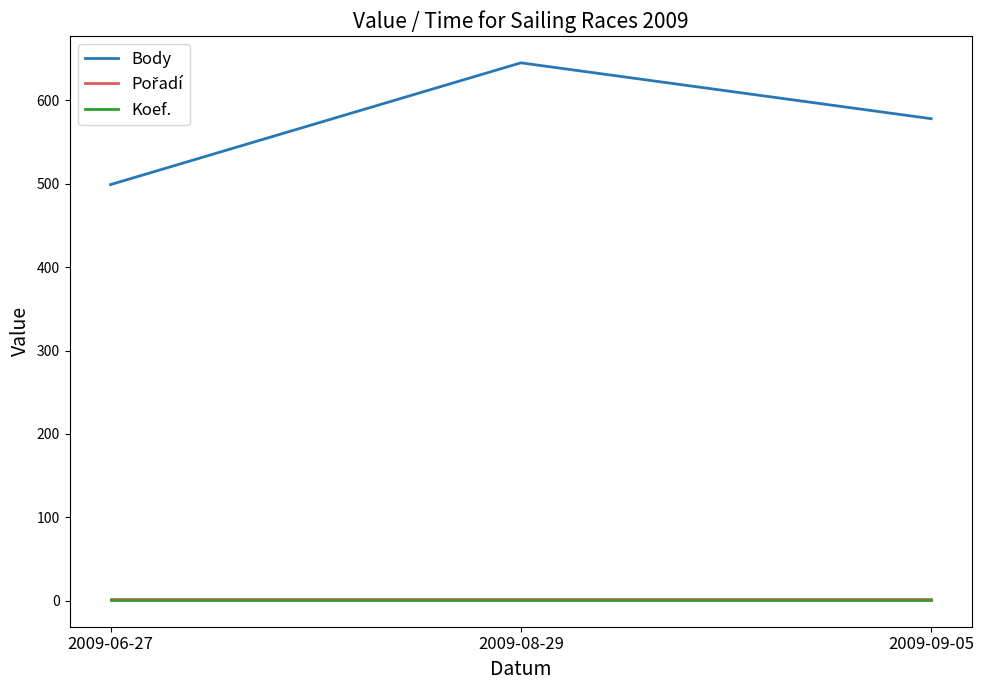

Which series has the largest total across all categories?

Body